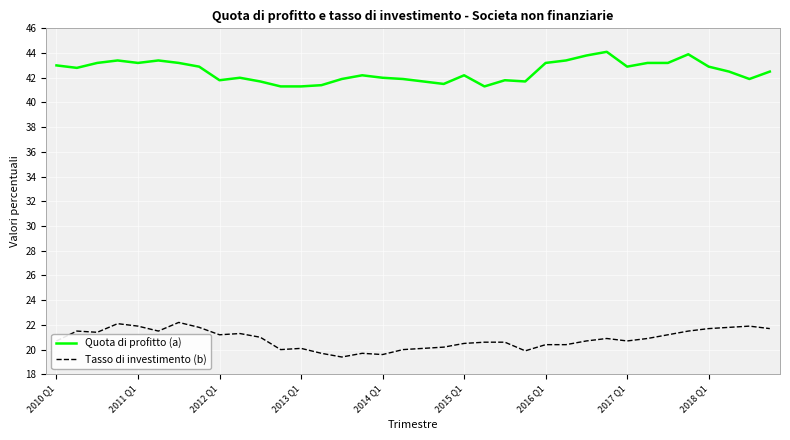

Does the chart display data point markers on the line(s)?

No